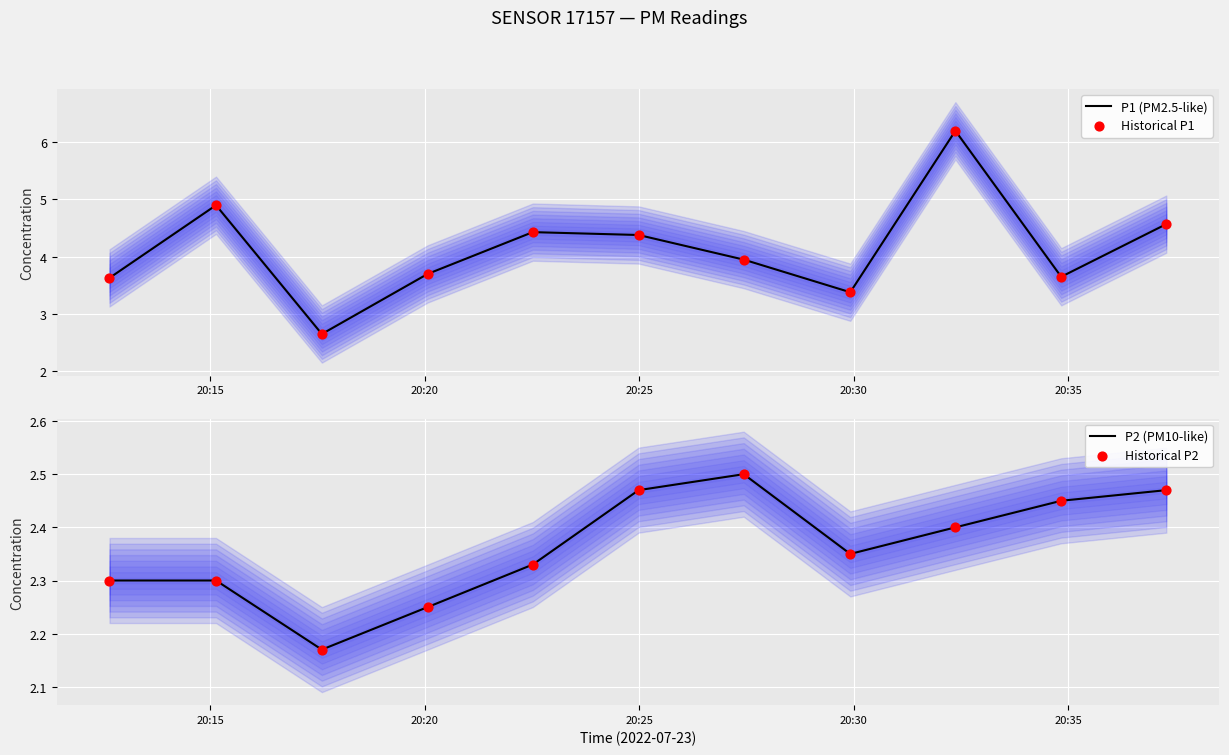

What is the highest value of the P1 (PM2.5-like) series?

6.2